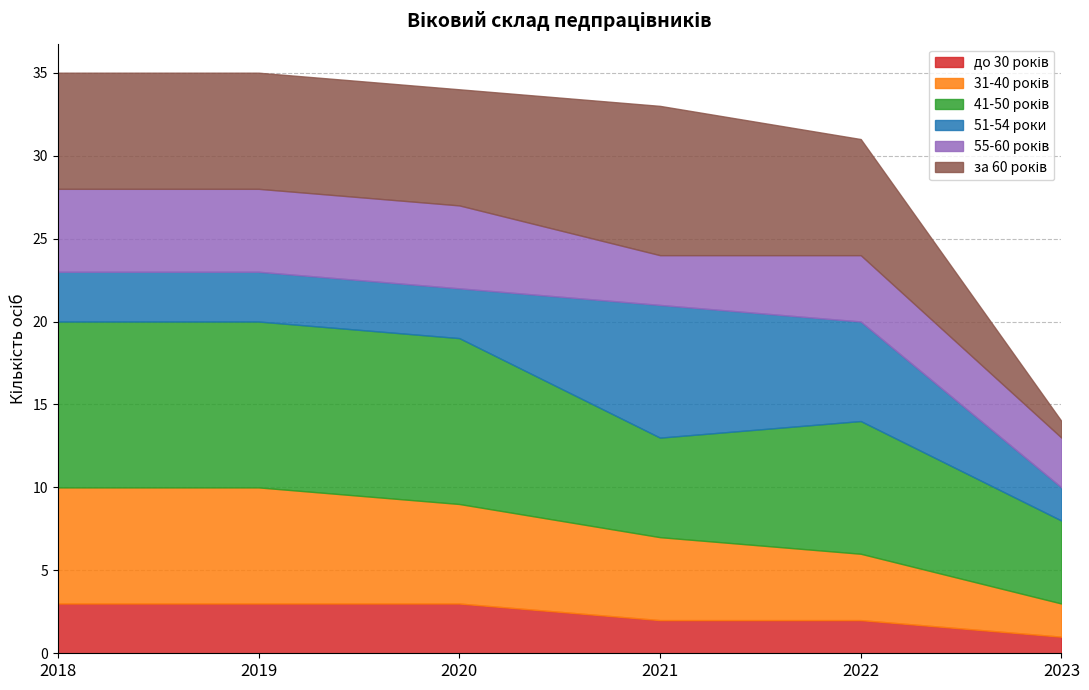

What is the approximate value of 31-40 років at 2019?

7